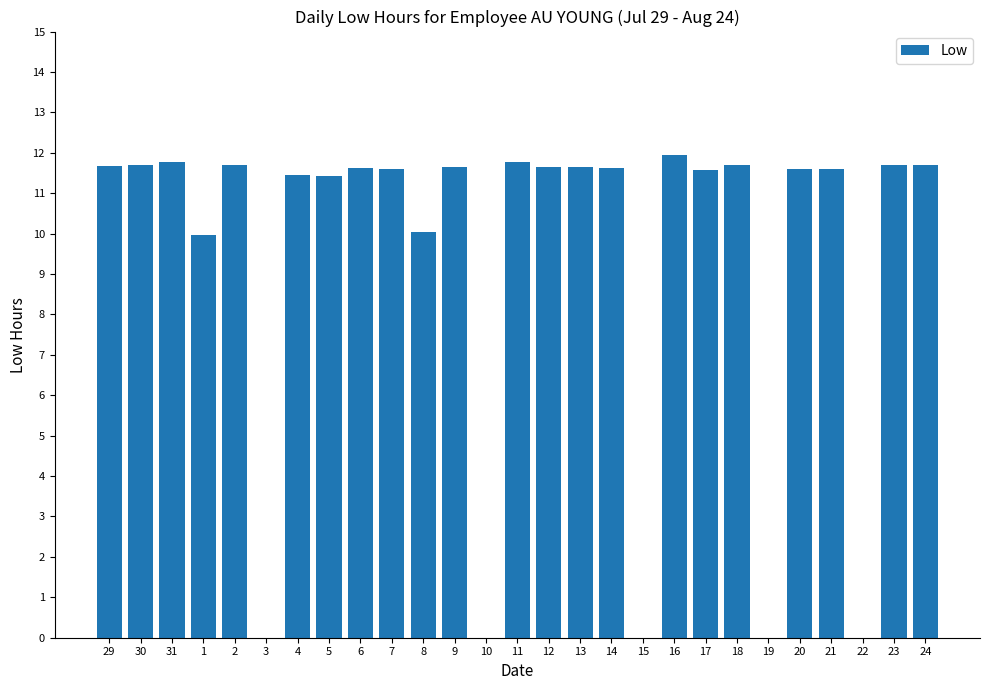

What is the change in value from 5 to 16?

+0.5